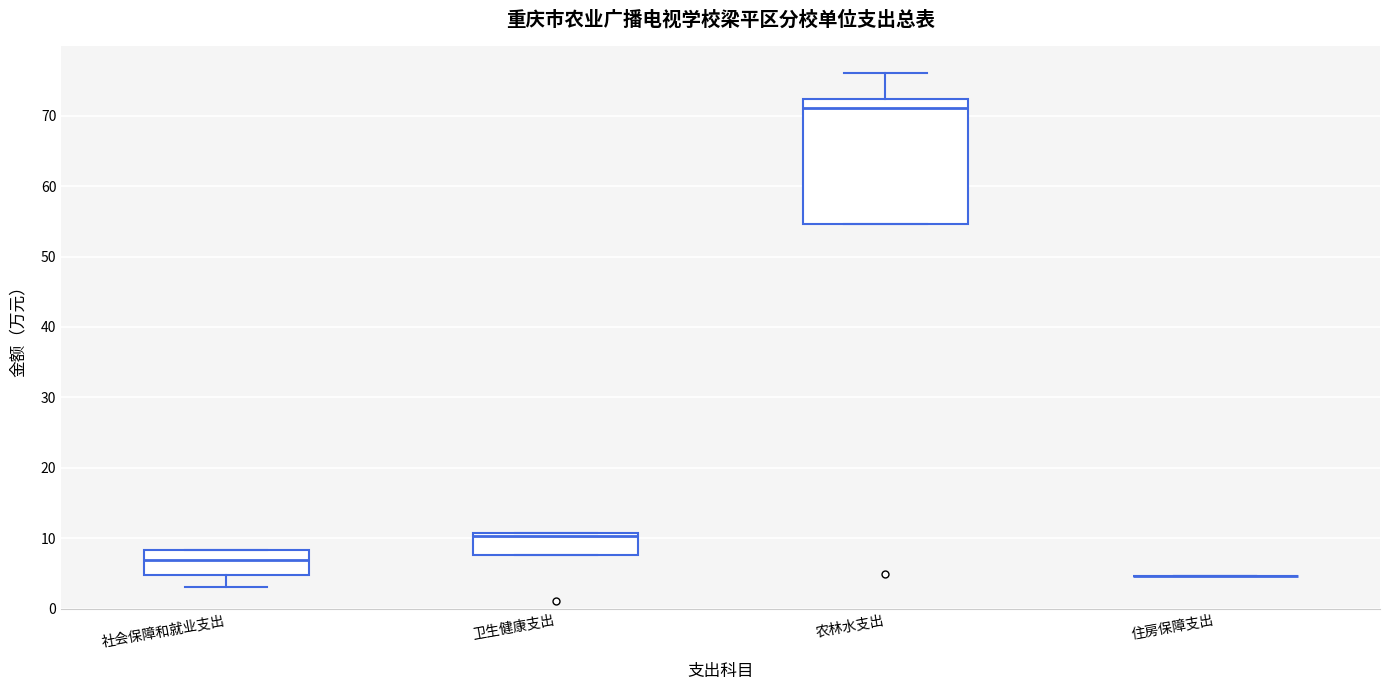

Reading left to right, read every box against the y-axis: the position of its median line, the range the box covers, and the ends of its whiskers. The values are not printed on the chart, so give them approximately, as read against the axis.

社会保障和就业支出: median 7, box 5 to 8, whiskers 3 to 8
卫生健康支出: median 10, box 8 to 11, whiskers 8 to 11
农林水支出: median 71, box 55 to 72, whiskers 55 to 76
住房保障支出: box collapsed to a line at 5, whiskers 5 to 5